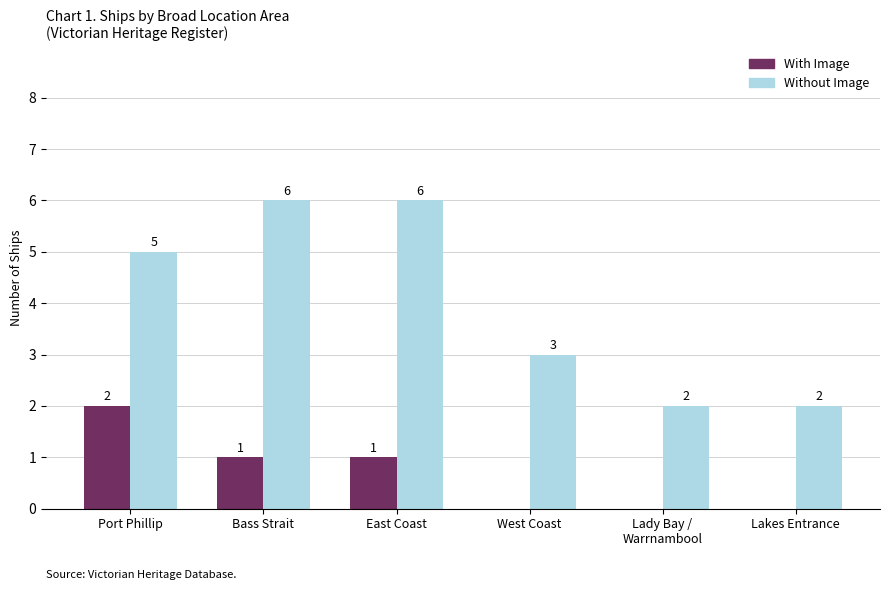

What is the sum of all With Image values?

4